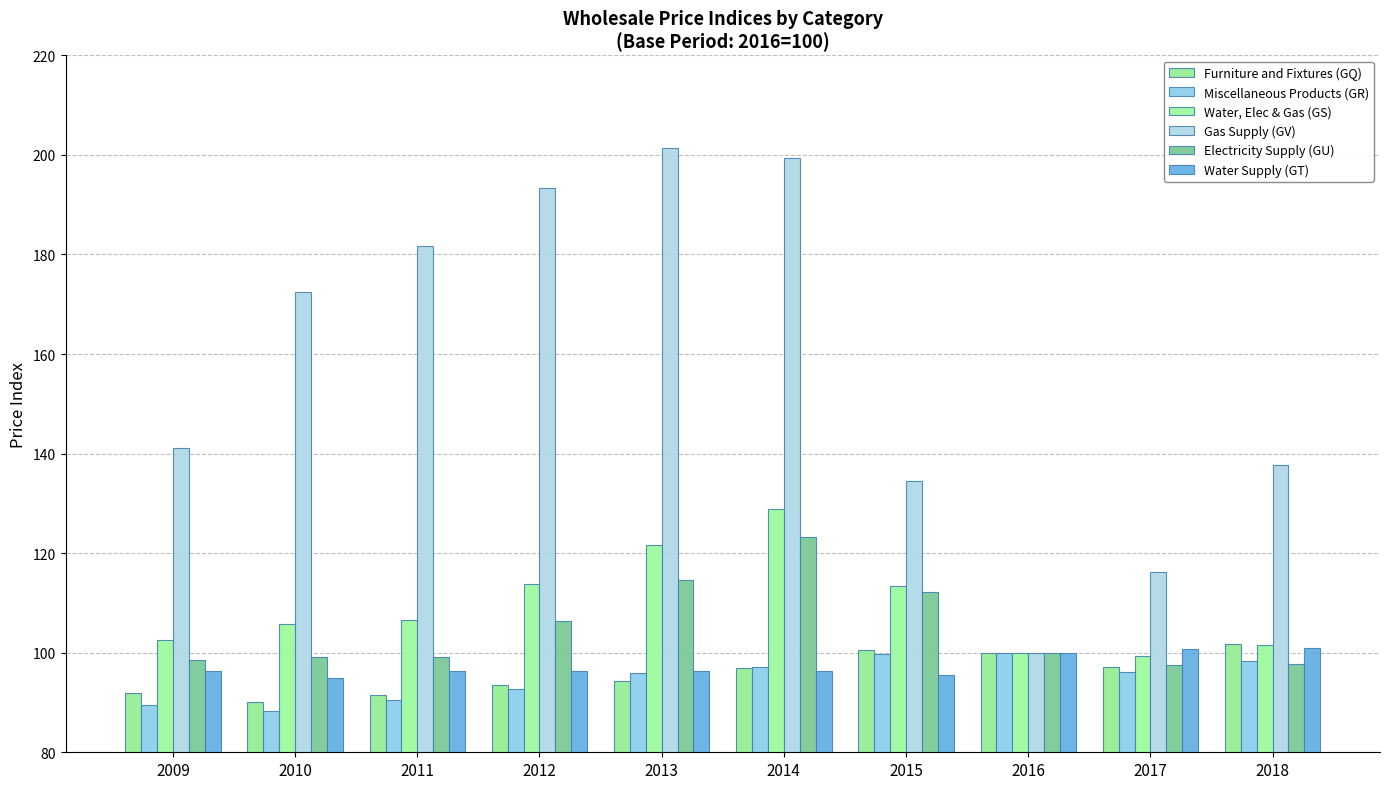

Rank the series at 2015 from highest to lowest value.

Gas Supply (GV), Water, Elec & Gas (GS), Electricity Supply (GU), Furniture and Fixtures (GQ), Miscellaneous Products (GR), Water Supply (GT)